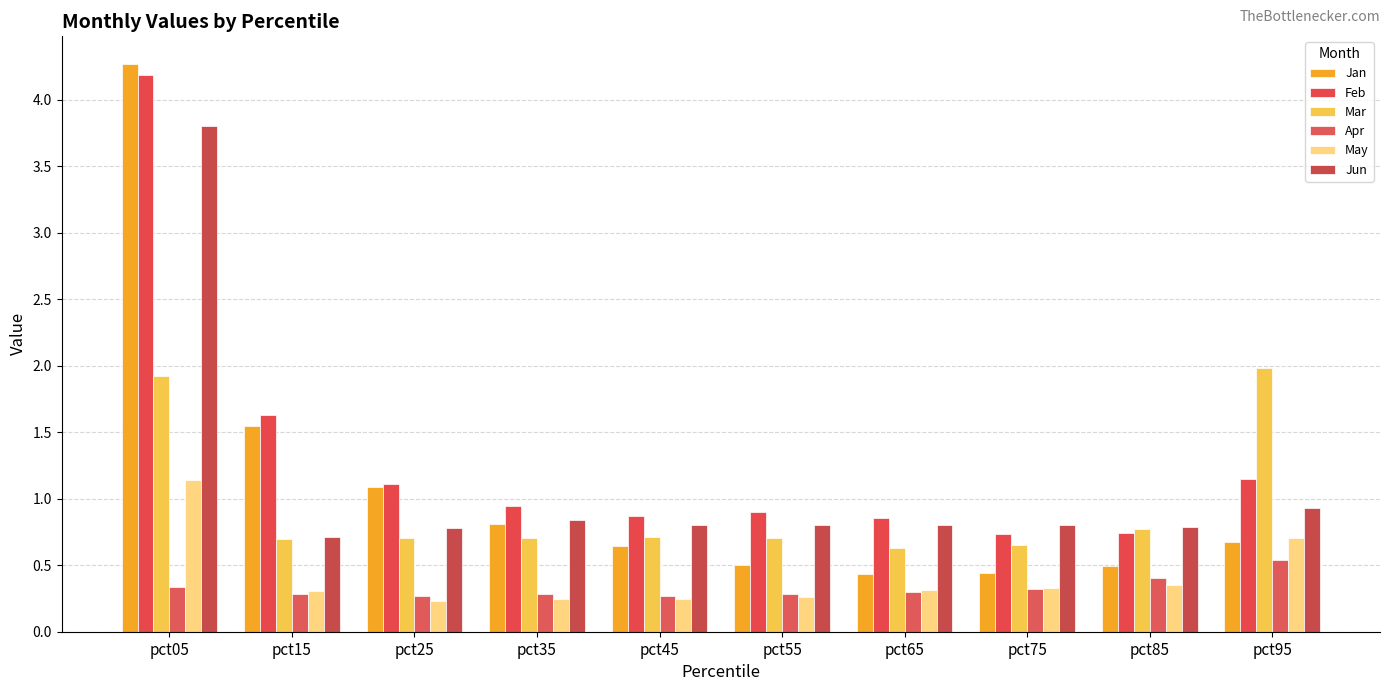

What is the sum of all Feb values?

13.1